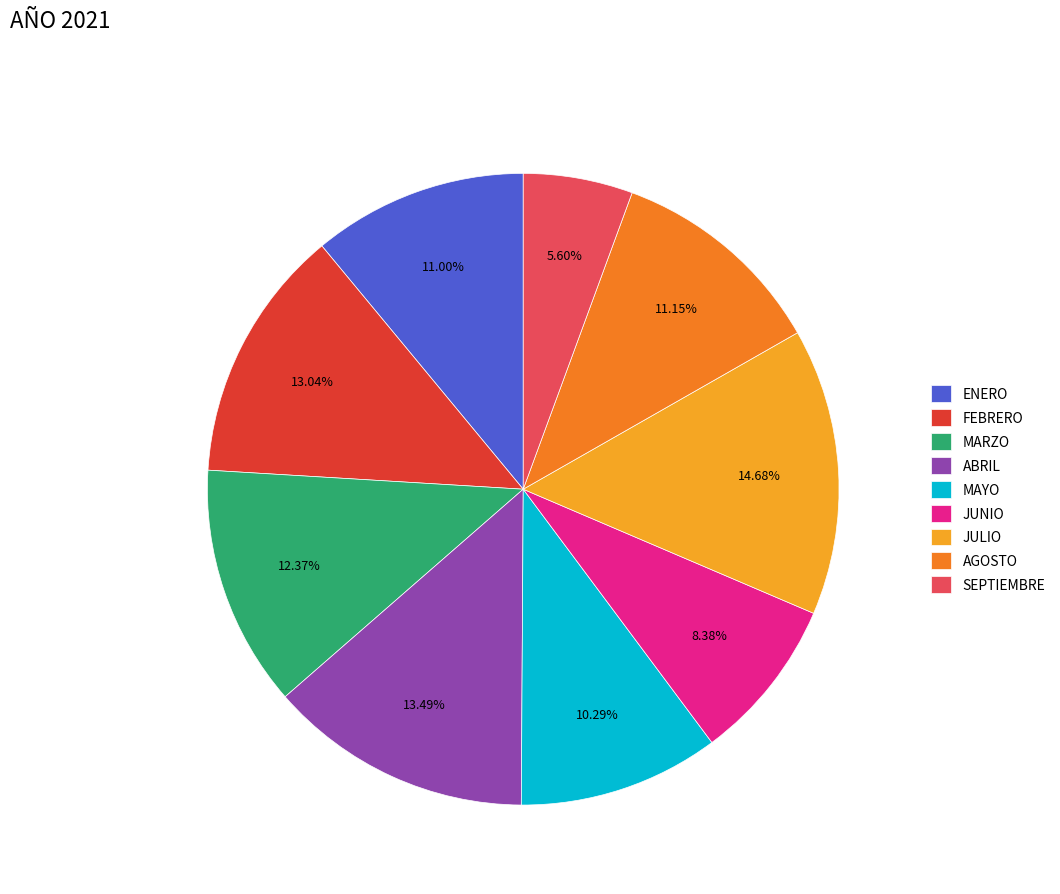

Between JULIO and ENERO, which is larger?

JULIO